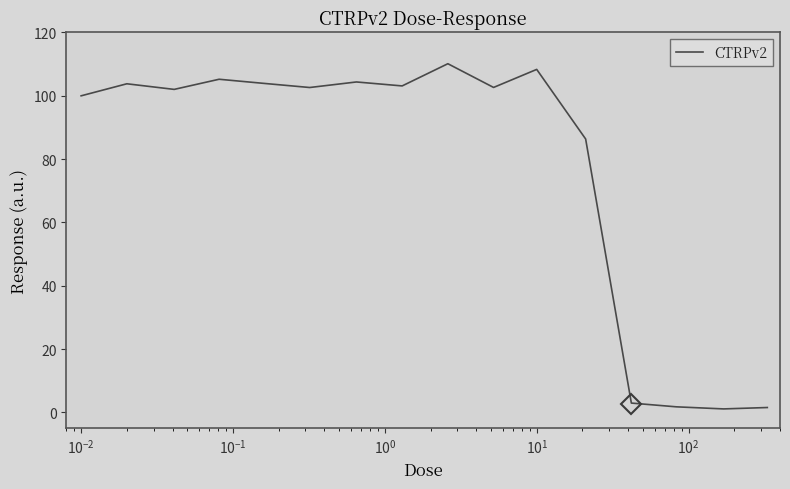

What is the maximum value shown in the chart?

110.1